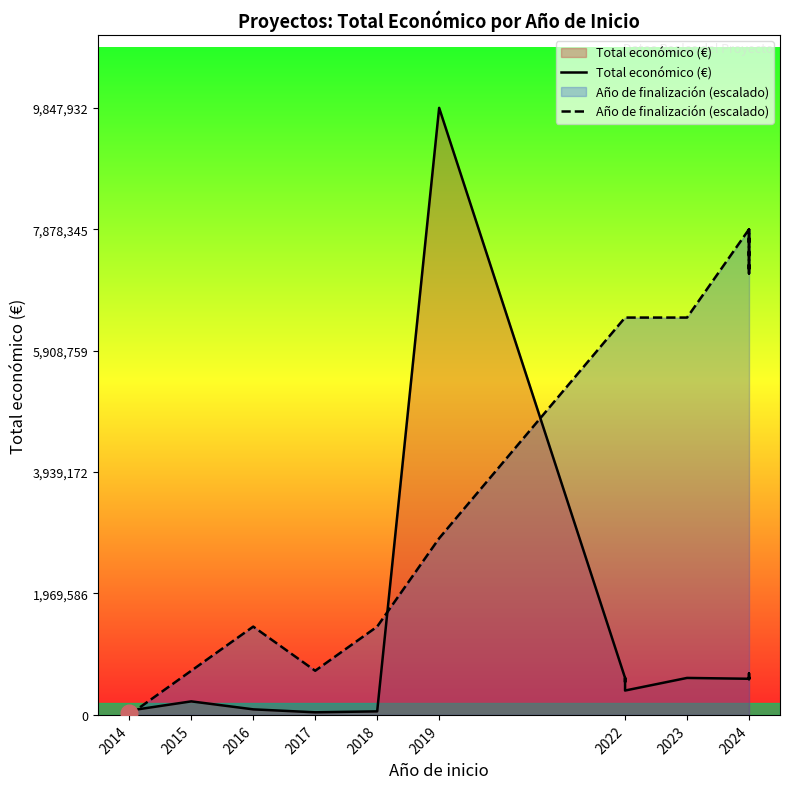

The value of Total económico (€) at 2024 is 819572.0. True or false?

False